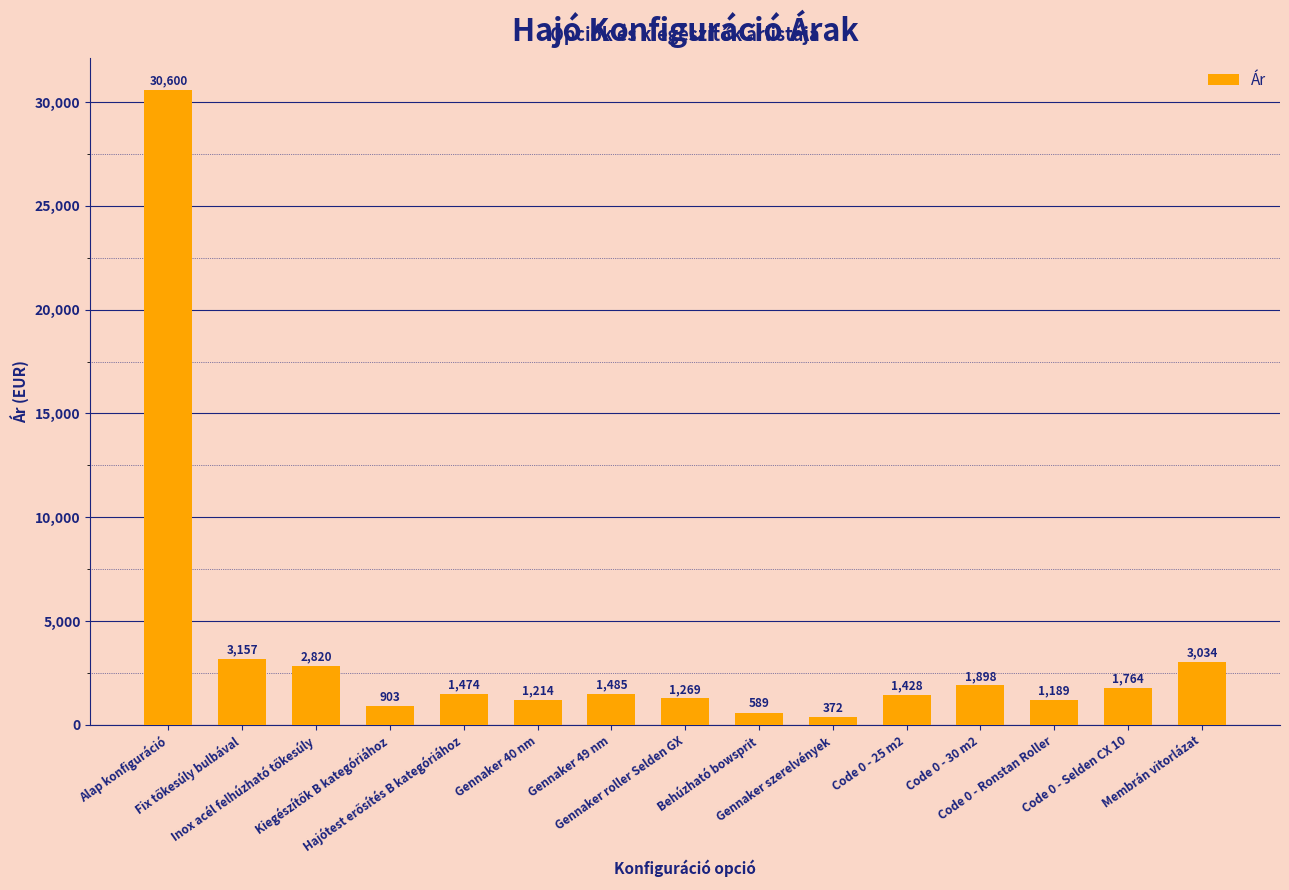

What is the greatest value displayed?

30600.0